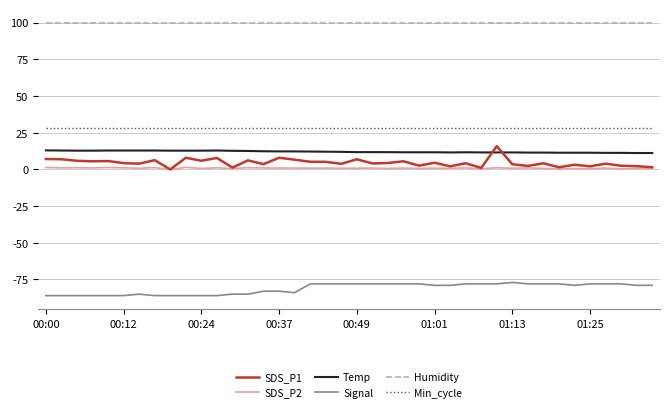

True or false: Signal and SDS_P1 intersect in this chart.

False